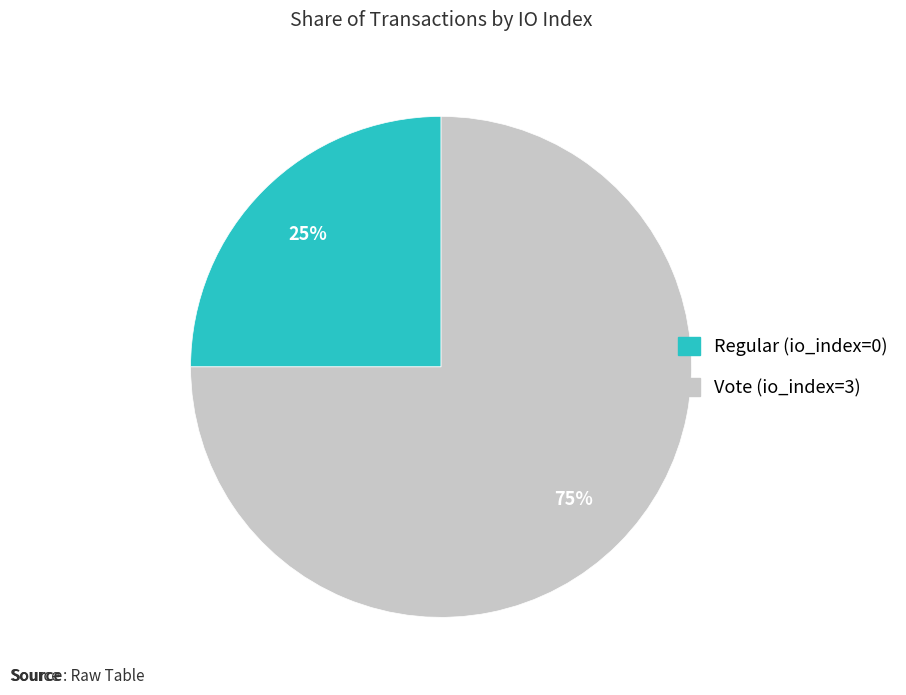

To the nearest percent, what is the difference between the Vote (io_index=3) and Regular (io_index=0) slice percentages?

50%